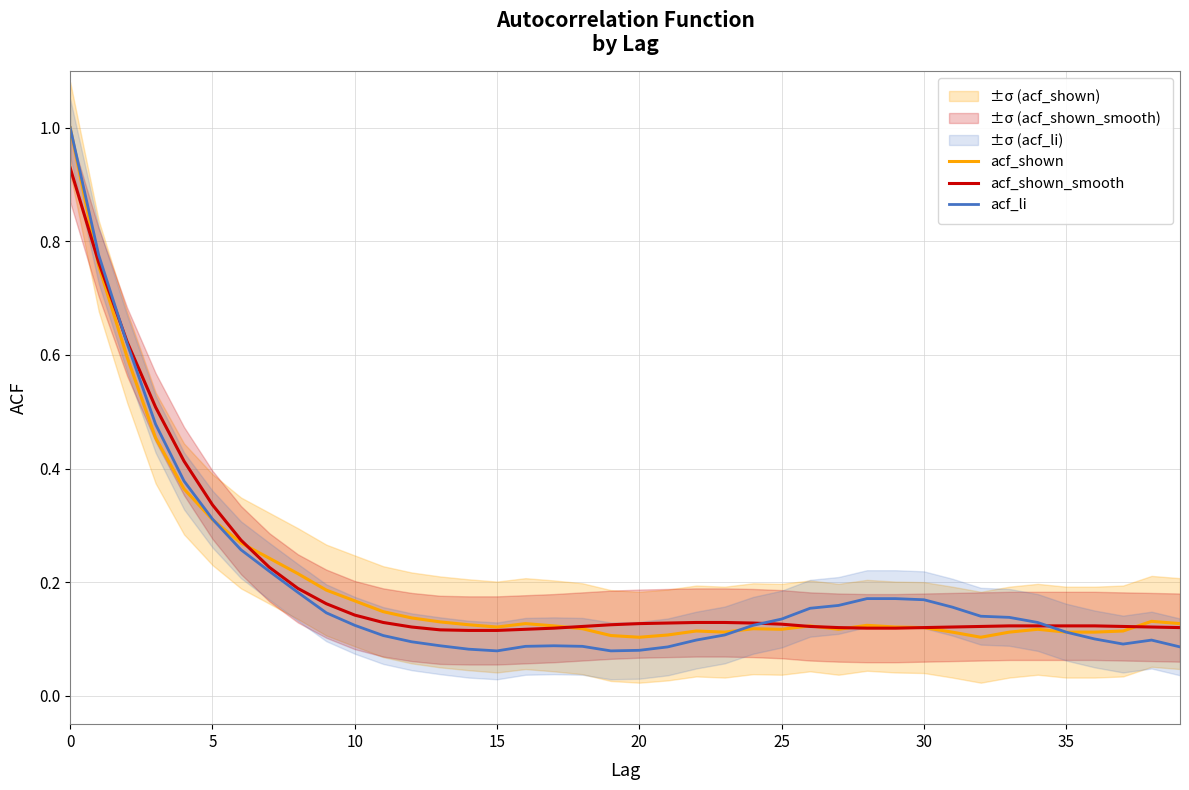

What is the value of the acf_li point at the 30th from the left?

0.2